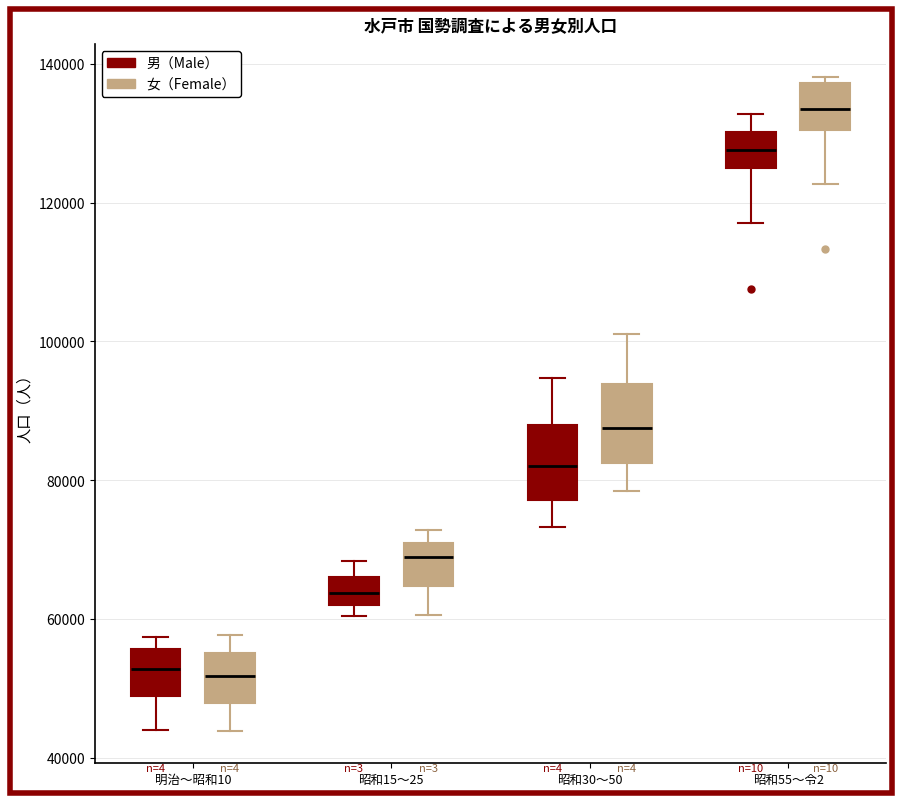

Where is the lower edge of the box for 明治〜昭和10 (女（Female）) on the y-axis? The values are not printed on the chart, so give them approximately, as read against the axis.

48000